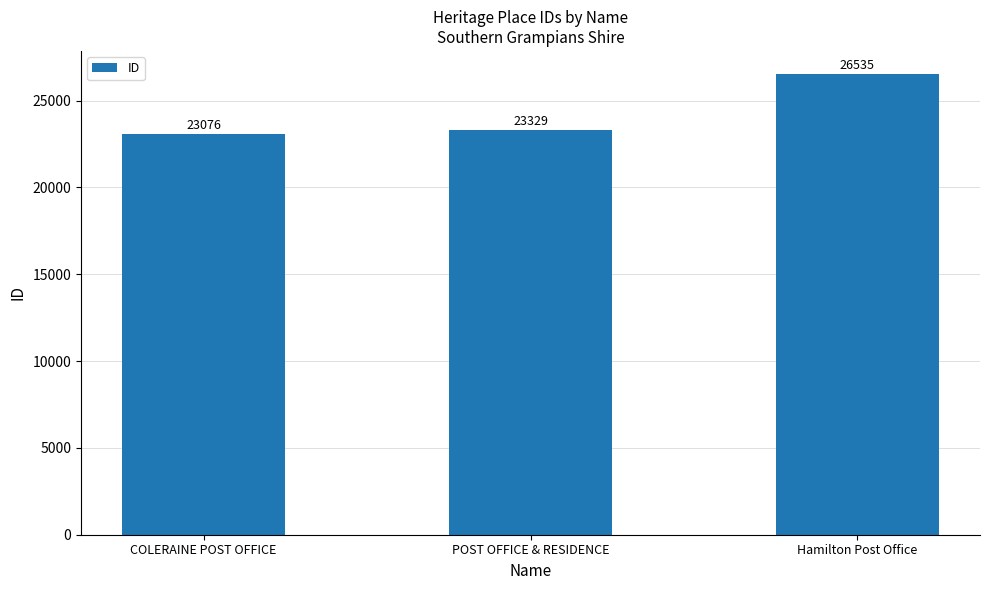

Reading left to right, transcribe all the data shown in this chart.

COLERAINE POST OFFICE=23076	POST OFFICE & RESIDENCE=23329	Hamilton Post Office=26535